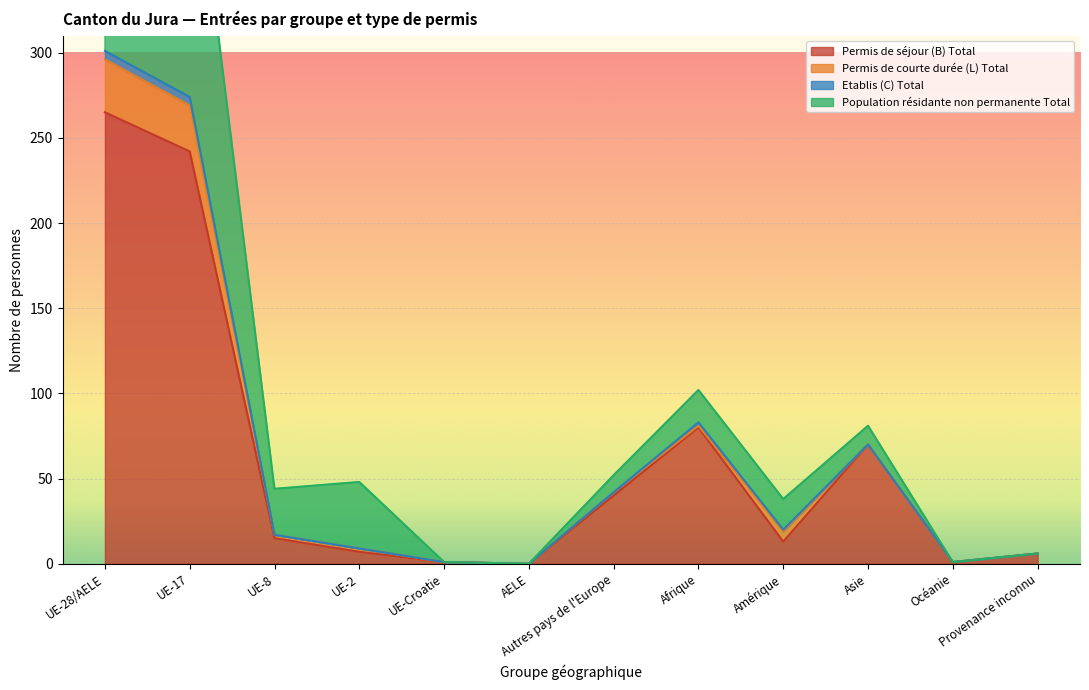

What is the approximate value of Population résidante non permanente Total at UE-8, to the nearest 10?

40